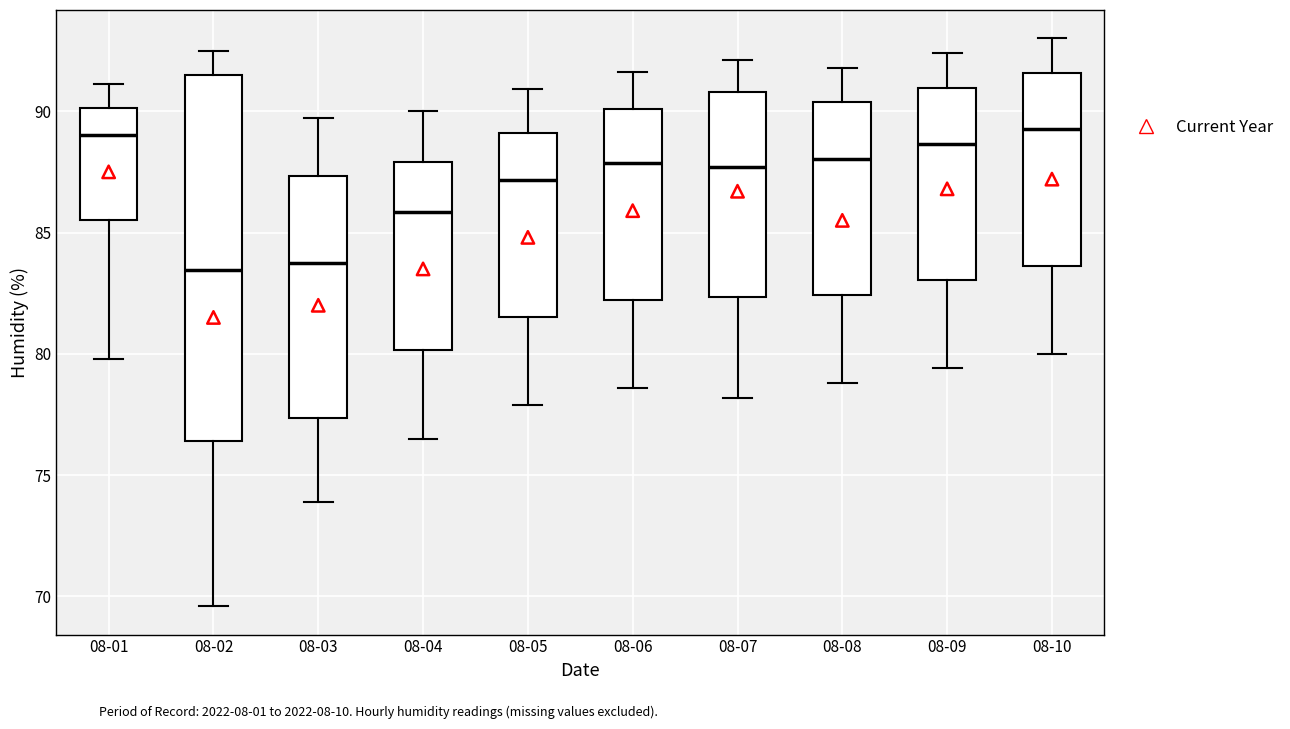

Reading left to right, transcribe this box plot: for each box, give where its median line is, the range the box spans, and where its two whiskers end, as read against the y-axis. The values are not printed on the chart, so give them approximately, as read against the axis.

08-01: median 89.0, box 85.5 to 90.0, whiskers 80.0 to 91.0
08-02: median 83.5, box 76.5 to 91.5, whiskers 69.5 to 92.5
08-03: median 84.0, box 77.5 to 87.5, whiskers 74.0 to 89.5
08-04: median 86.0, box 80.0 to 88.0, whiskers 76.5 to 90.0
08-05: median 87.0, box 81.5 to 89.0, whiskers 78.0 to 91.0
08-06: median 88.0, box 82.0 to 90.0, whiskers 78.5 to 91.5
08-07: median 87.5, box 82.5 to 91.0, whiskers 78.0 to 92.0
08-08: median 88.0, box 82.5 to 90.5, whiskers 79.0 to 92.0
08-09: median 88.5, box 83.0 to 91.0, whiskers 79.5 to 92.5
08-10: median 89.5, box 83.5 to 91.5, whiskers 80.0 to 93.0